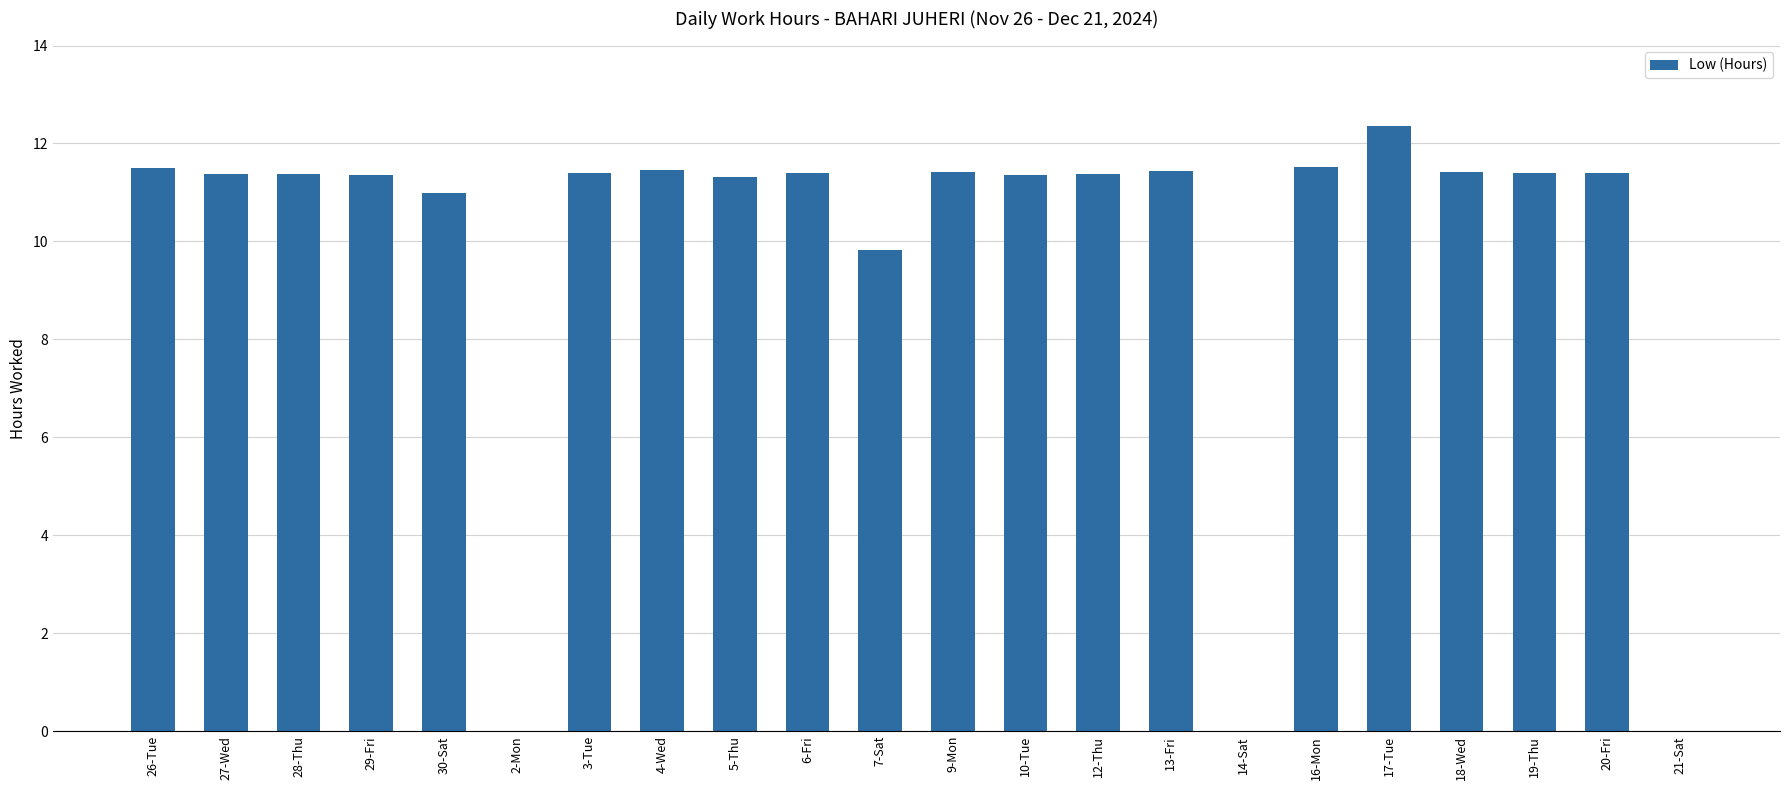

Does the chart contain stacked bars?

No